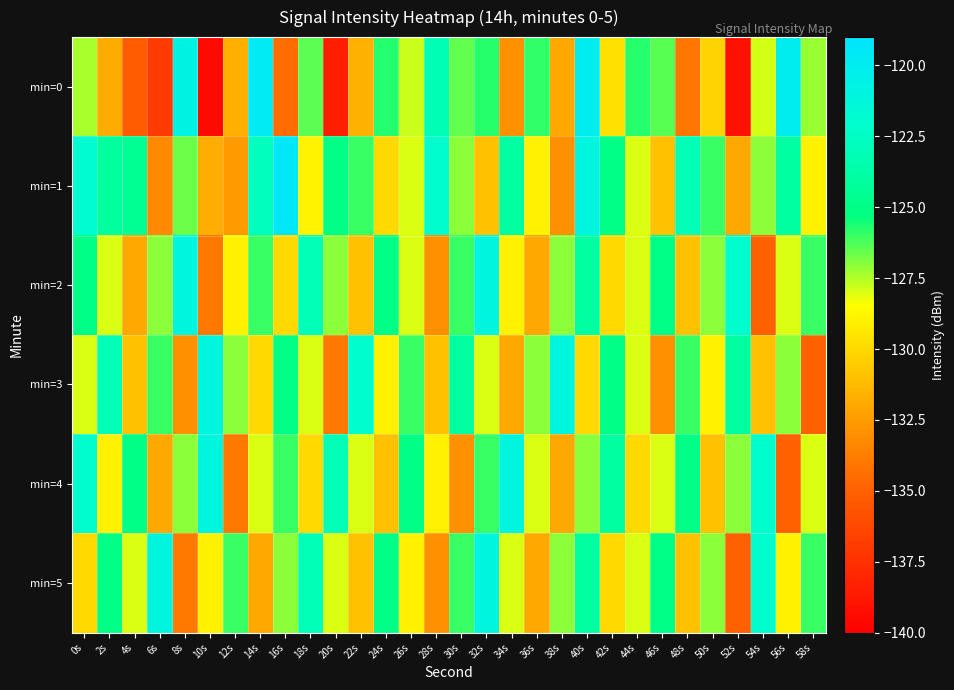

Rank the series at 38s from lowest to highest value.

min=1, min=0, min=4, min=2, min=5, min=3